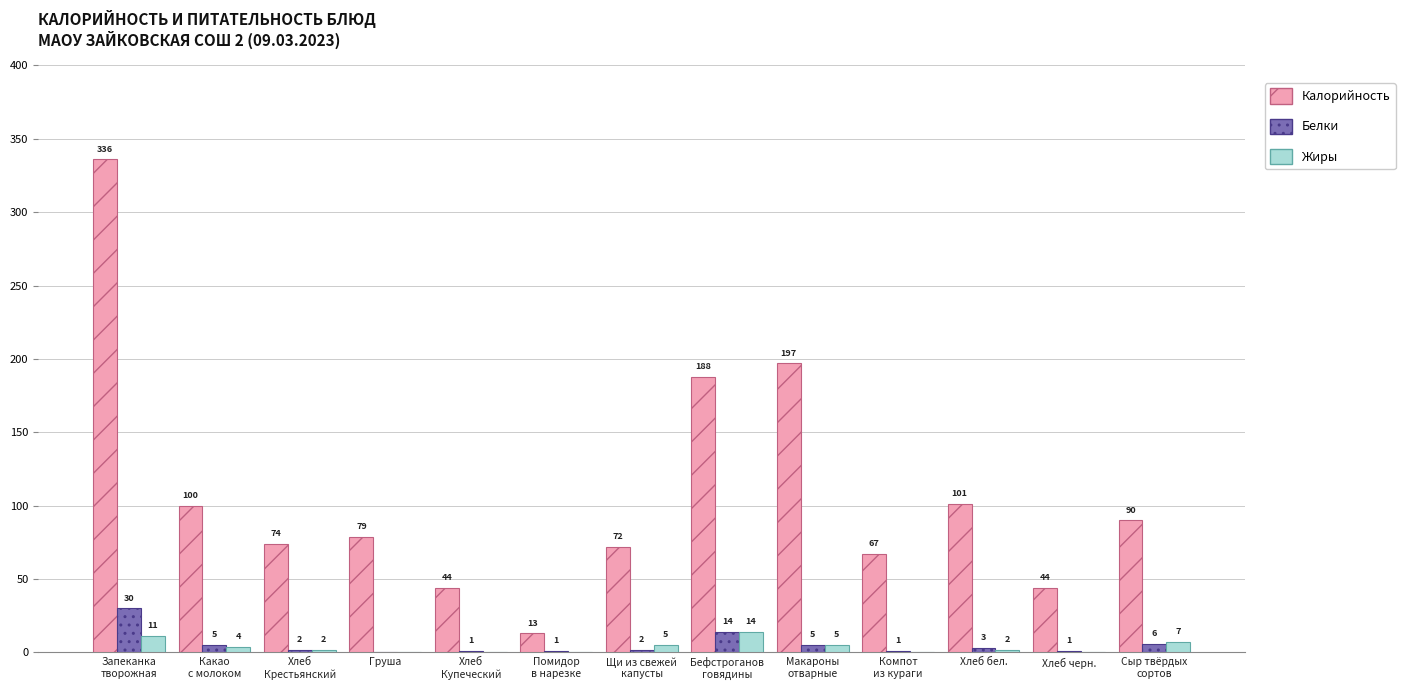

What is the highest value of the Жиры series?

14